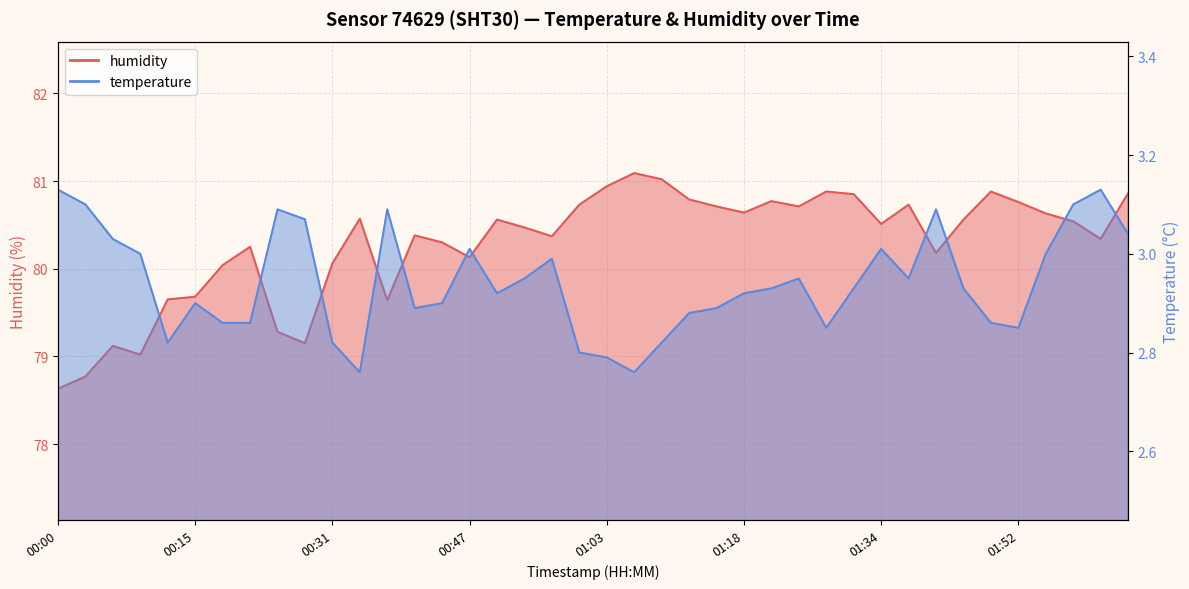

At 01:37, list the series in order from largest to smallest.

humidity, temperature